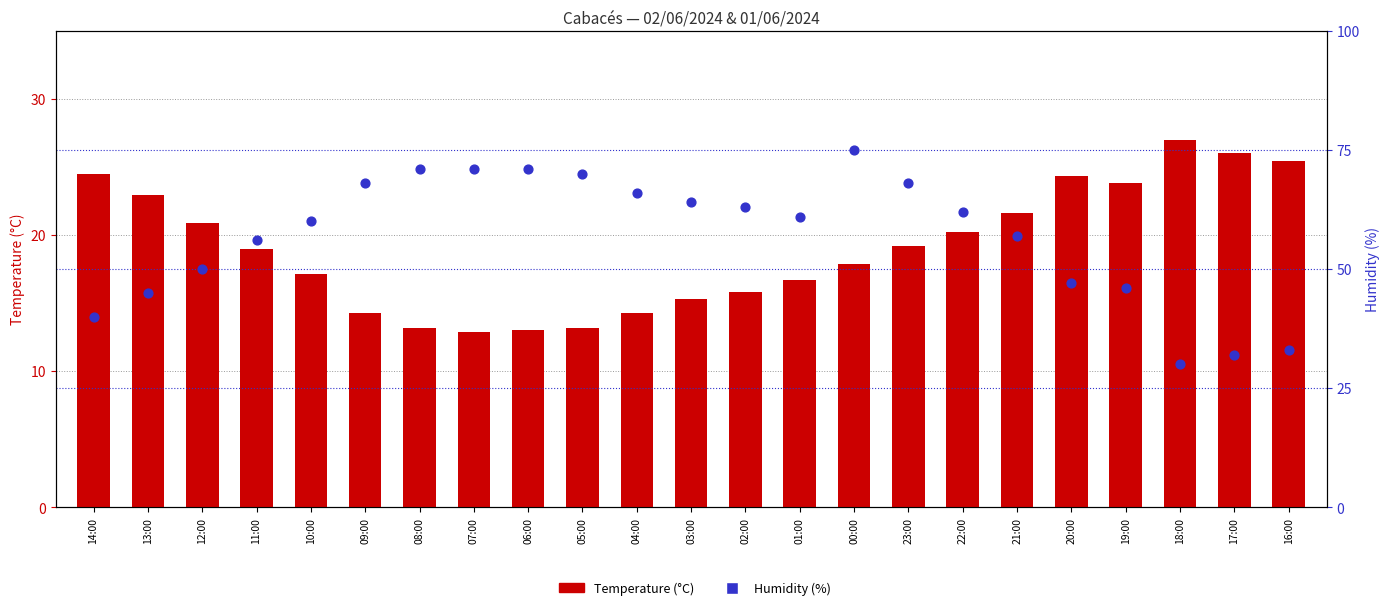

Which series has the largest Y range (max minus min)?

Humidity (%)